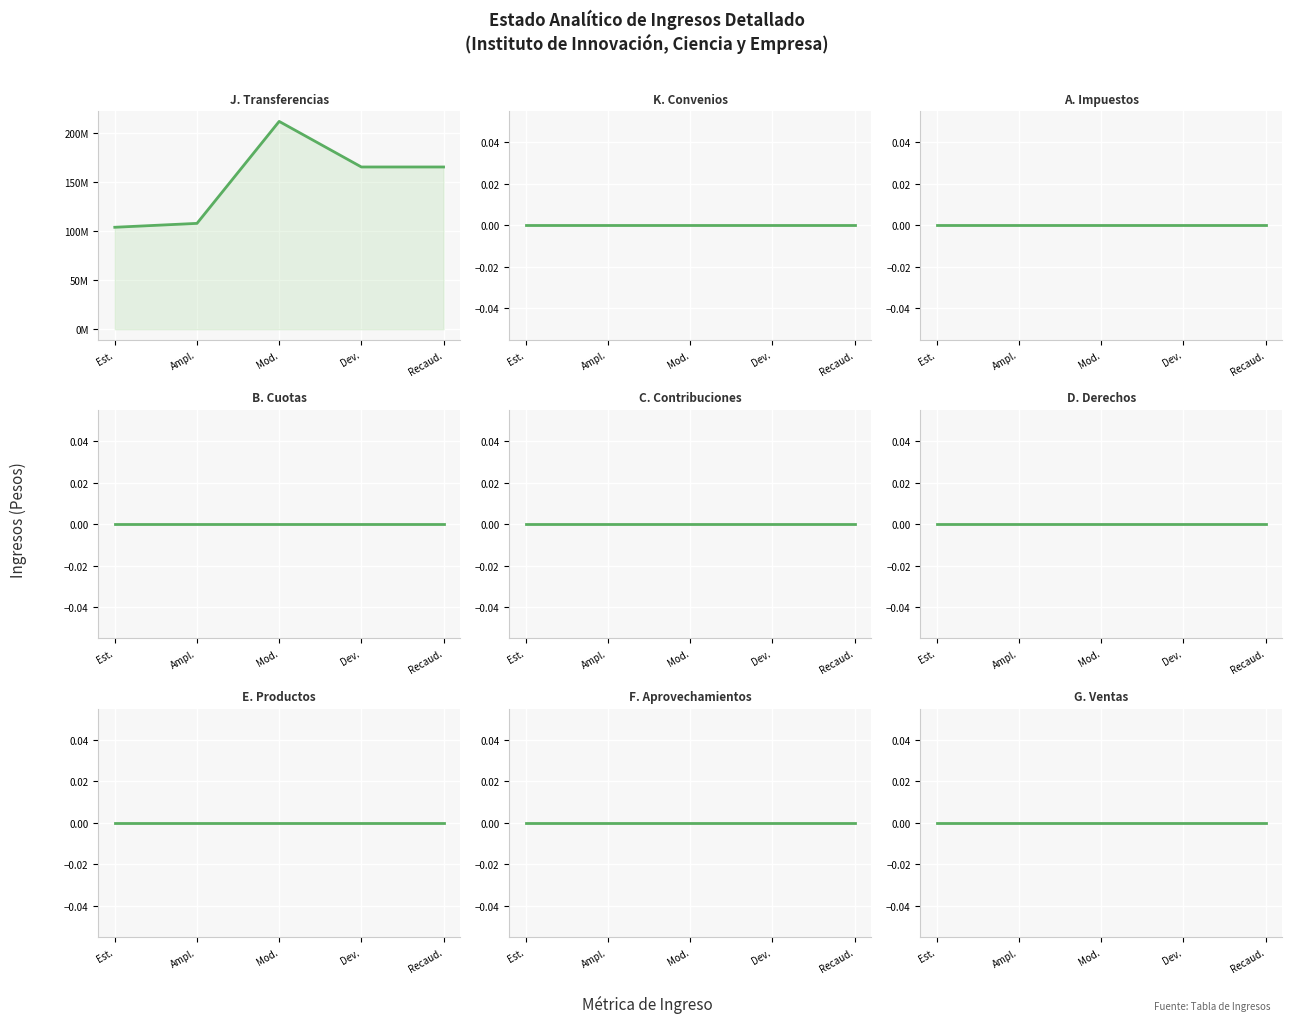

What is the average value of the Ampliaciones series?

15422000